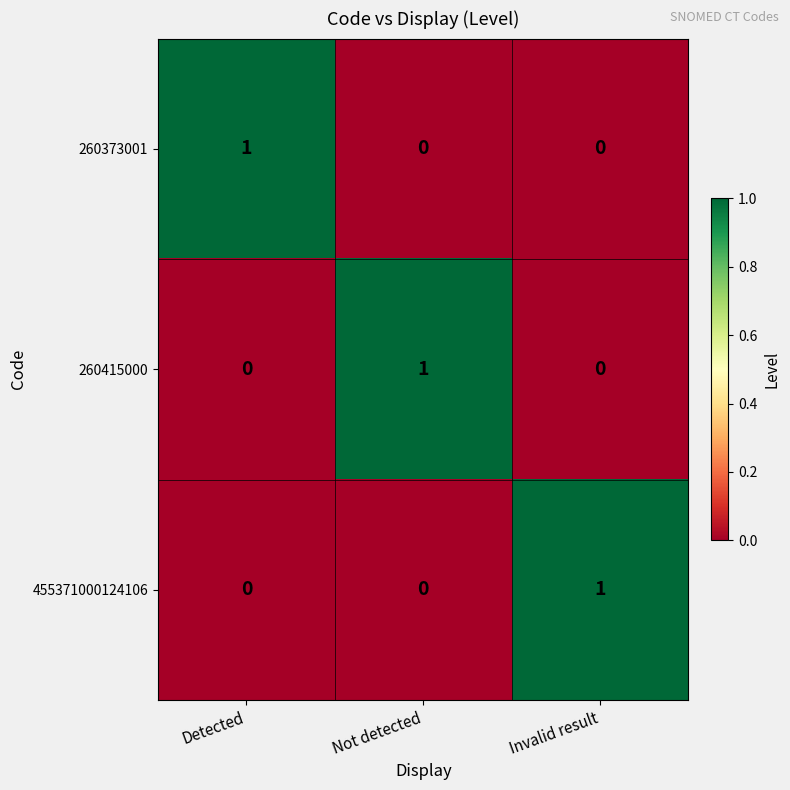

What is the spread (max minus min) of values at Not detected?

1